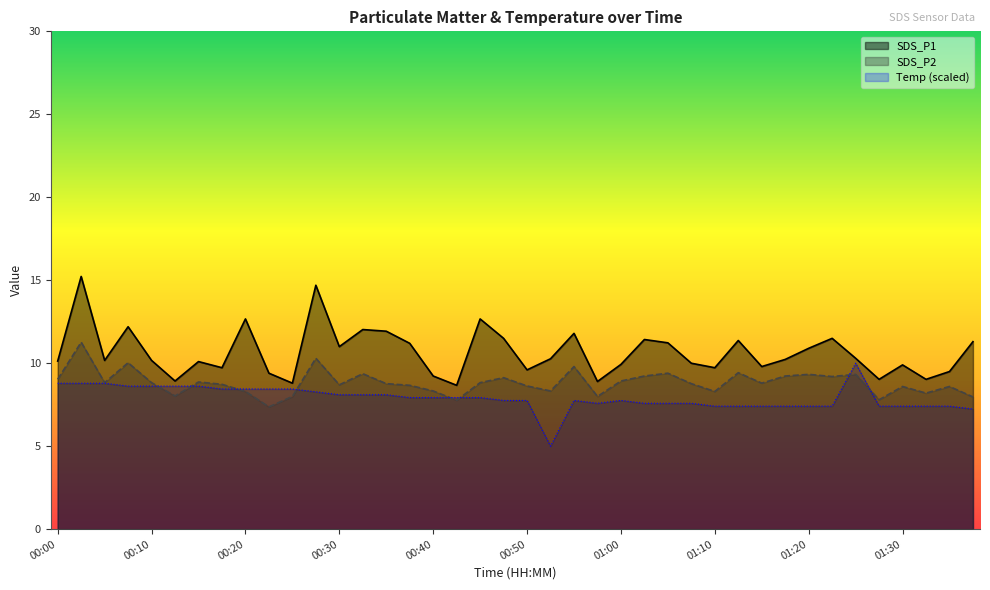

Where does the SDS_P1 series first go above 10?

00:00